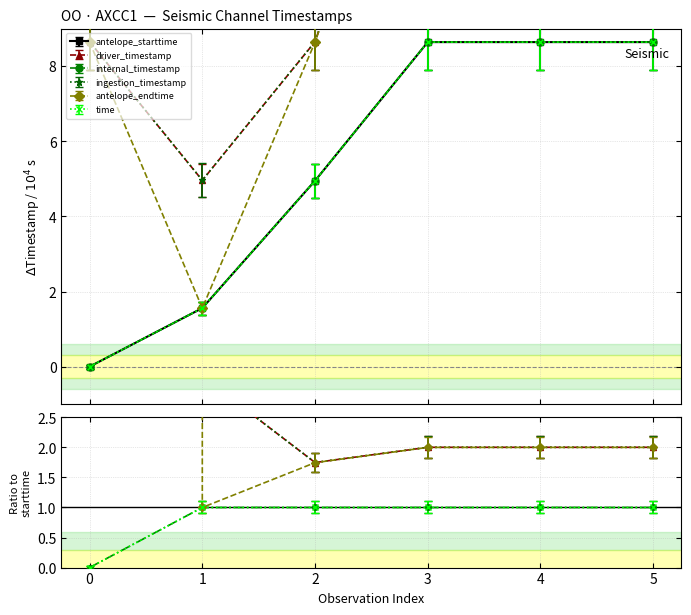

Which series has the largest total across all categories?

ingestion_timestamp